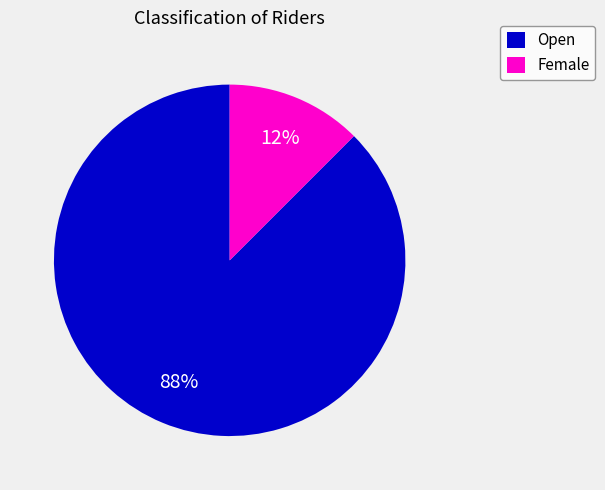

Combined, do Female and Open account for over 50%?

Yes